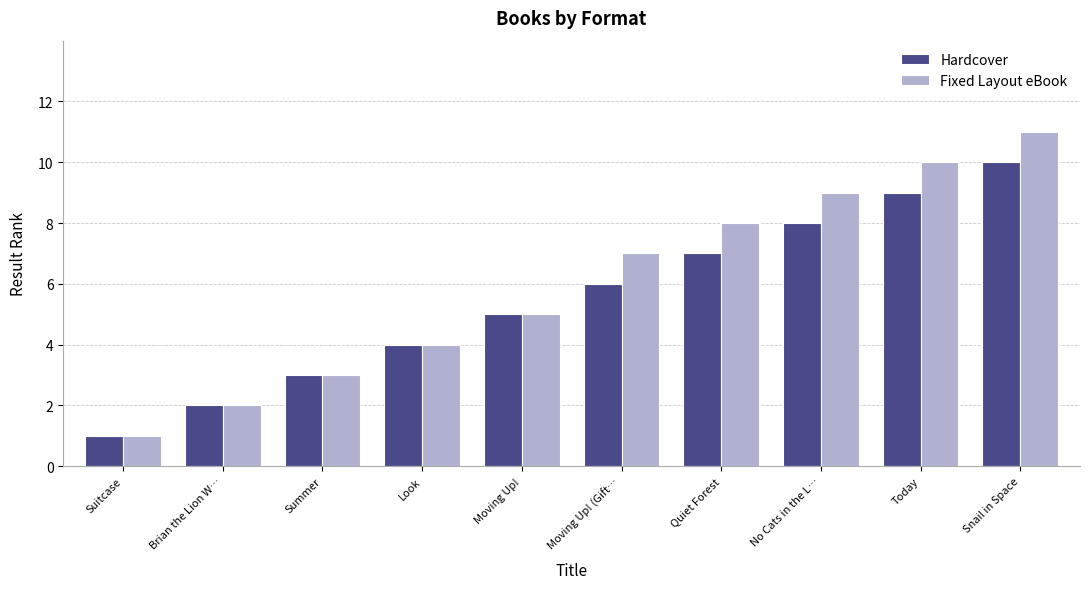

What is the sum of all Fixed Layout eBook values?

60